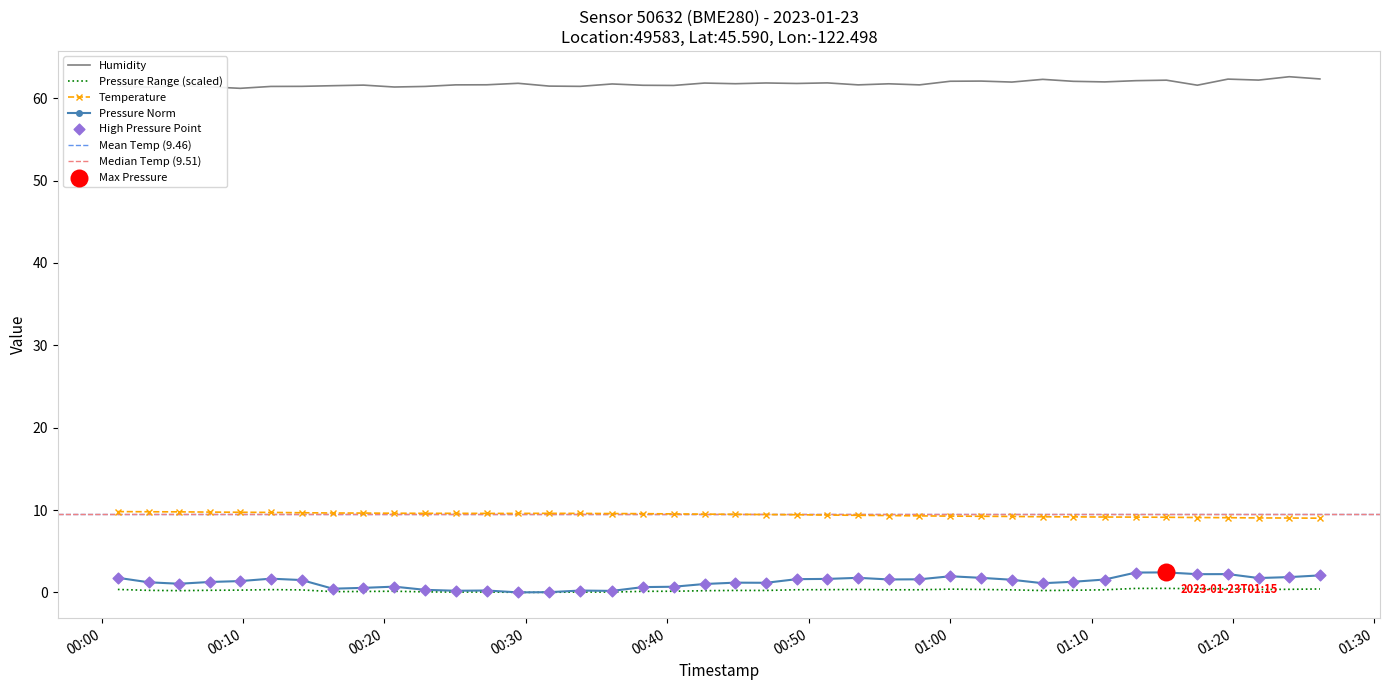

Is the value of Humidity at 2023-01-23T00:55:40 greater than the value of Temperature at 2023-01-23T00:42:38?

Yes